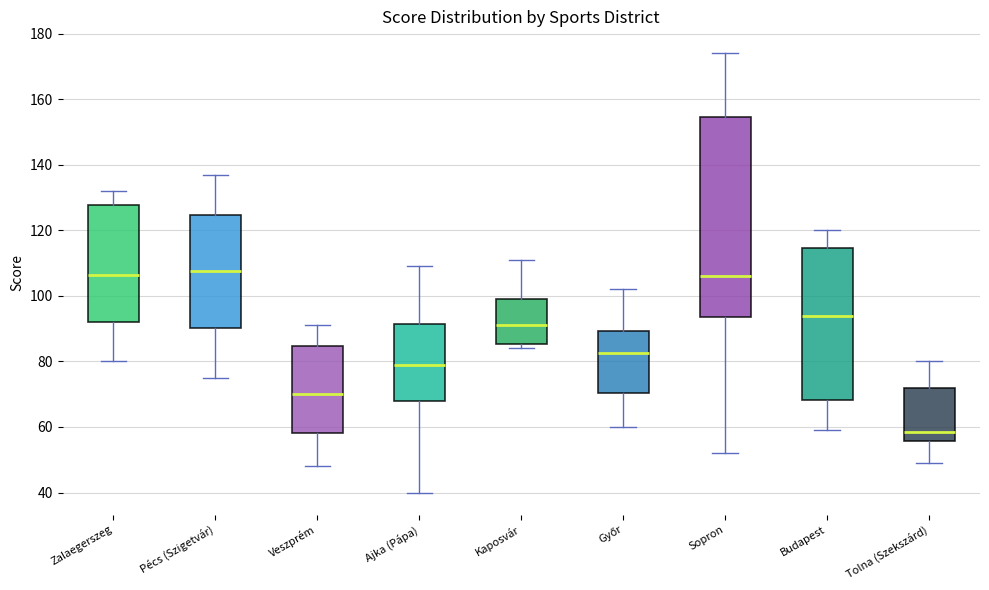

Reading left to right, transcribe this box plot: for each box, give where its median line is, the range the box spans, and where its two whiskers end, as read against the y-axis. The values are not printed on the chart, so give them approximately, as read against the axis.

Zalaegerszeg: median 106, box 92 to 128, whiskers 80 to 132
Pécs (Szigetvár): median 108, box 90 to 124, whiskers 76 to 138
Veszprém: median 70, box 58 to 84, whiskers 48 to 92
Ajka (Pápa): median 80, box 68 to 92, whiskers 40 to 110
Kaposvár: median 92, box 86 to 100, whiskers 84 to 112
Győr: median 82, box 70 to 90, whiskers 60 to 102
Sopron: median 106, box 94 to 154, whiskers 52 to 174
Budapest: median 94, box 68 to 114, whiskers 60 to 120
Tolna (Szekszárd): median 58, box 56 to 72, whiskers 50 to 80